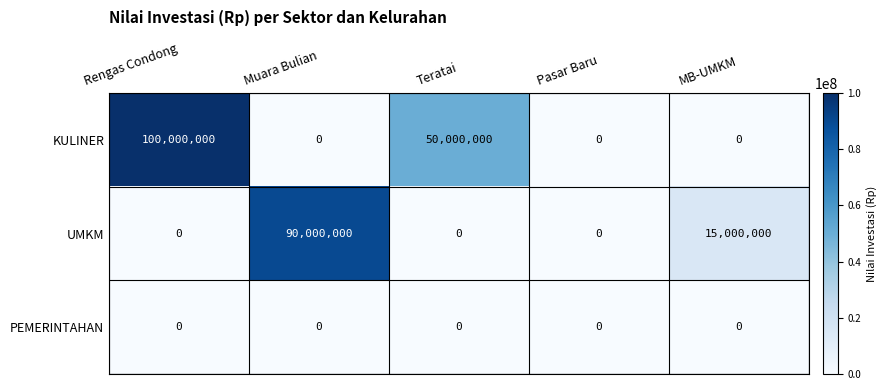

Rank the series by their average value, from lowest to highest.

PEMERINTAHAN, UMKM, KULINER